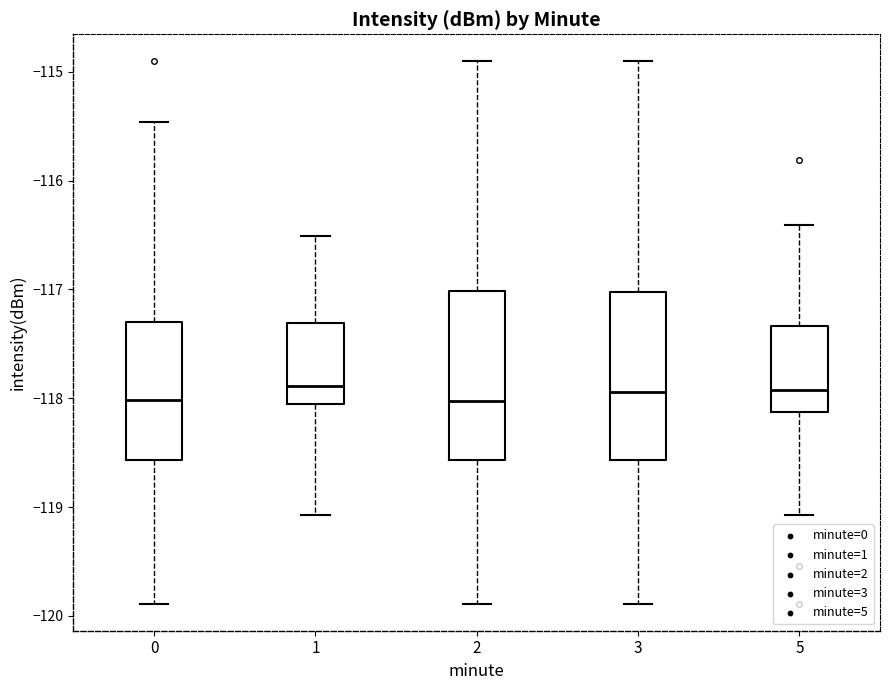

Where is the lower edge of the box at x = 5 on the y-axis? The values are not printed on the chart, so give them approximately, as read against the axis.

-118.1